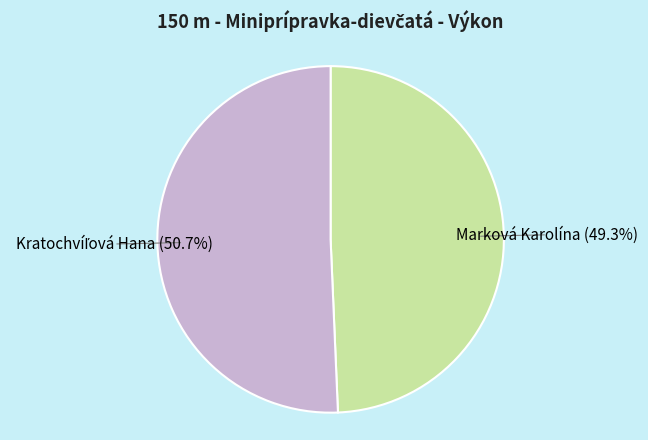

Does any single category account for the majority?

Yes